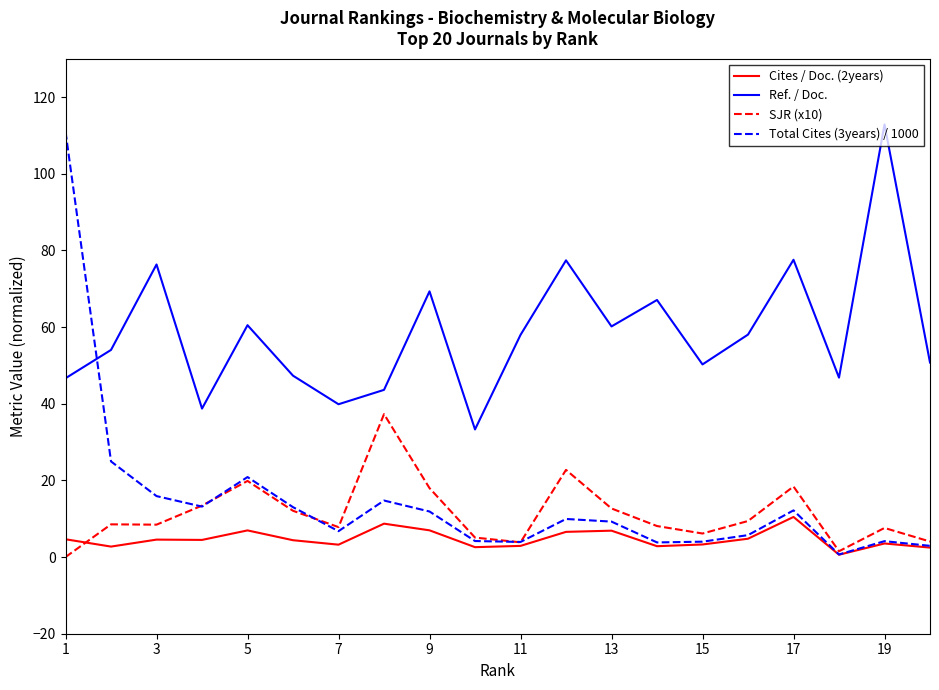

Which series has the widest spread of values?

Total Cites (3years) / 1000